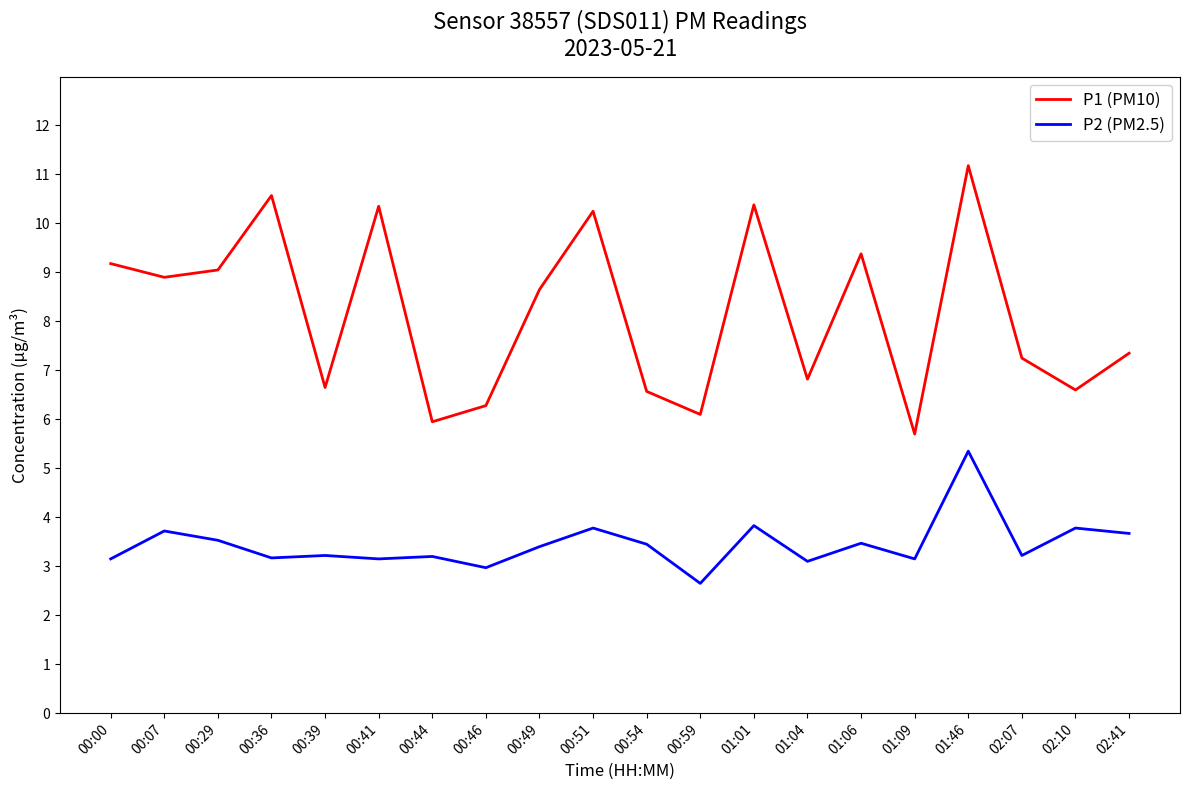

True or false: P1 (PM10) and P2 (PM2.5) intersect in this chart.

False